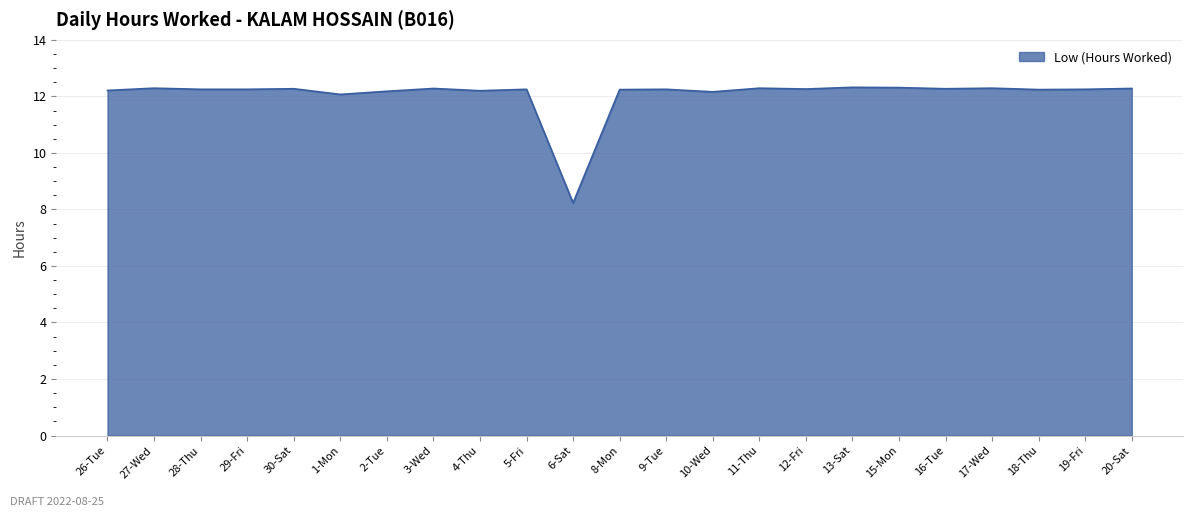

Which label corresponds to the smallest value in the chart?

6-Sat